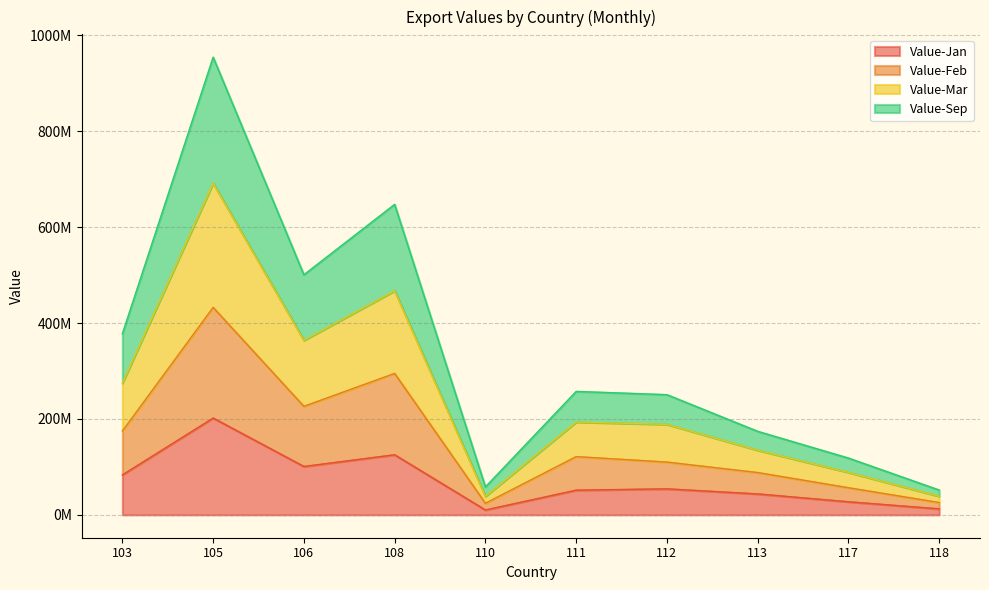

True or false: Value-Mar and Value-Sep cross at least once.

False